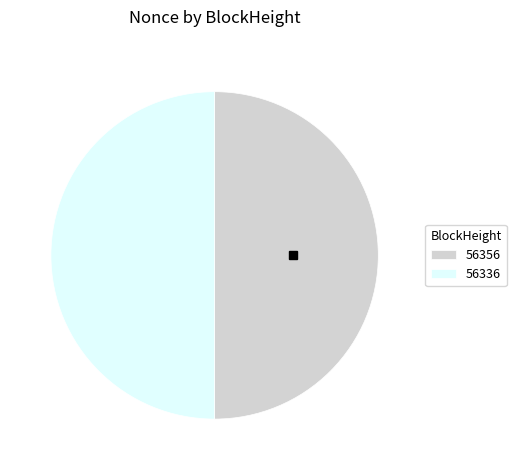

Combined, do 56356 and 56336 account for over 50%?

Yes